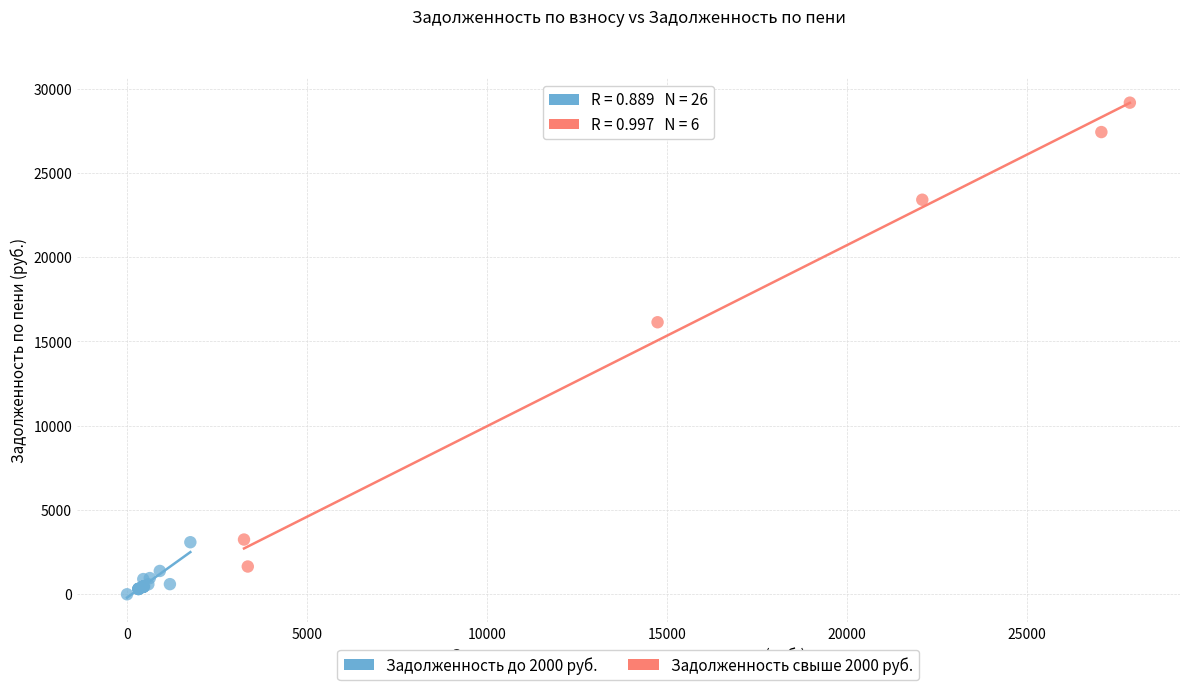

Which series contains the highest Y value?

Задолженность свыше 2000 руб.